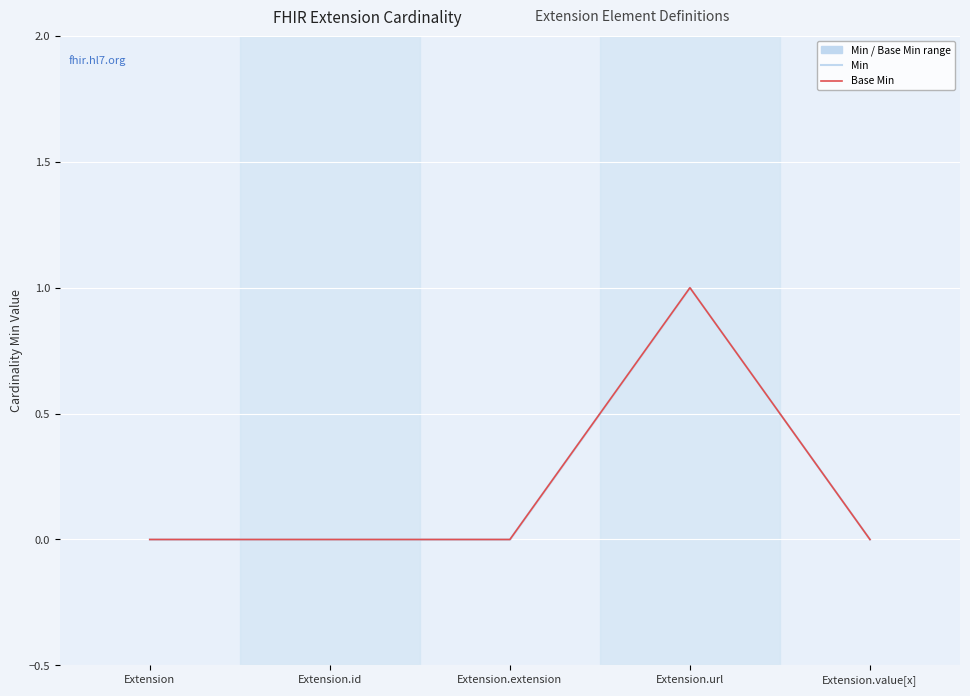

What is the value of the Min point at the 4th from the left?

1